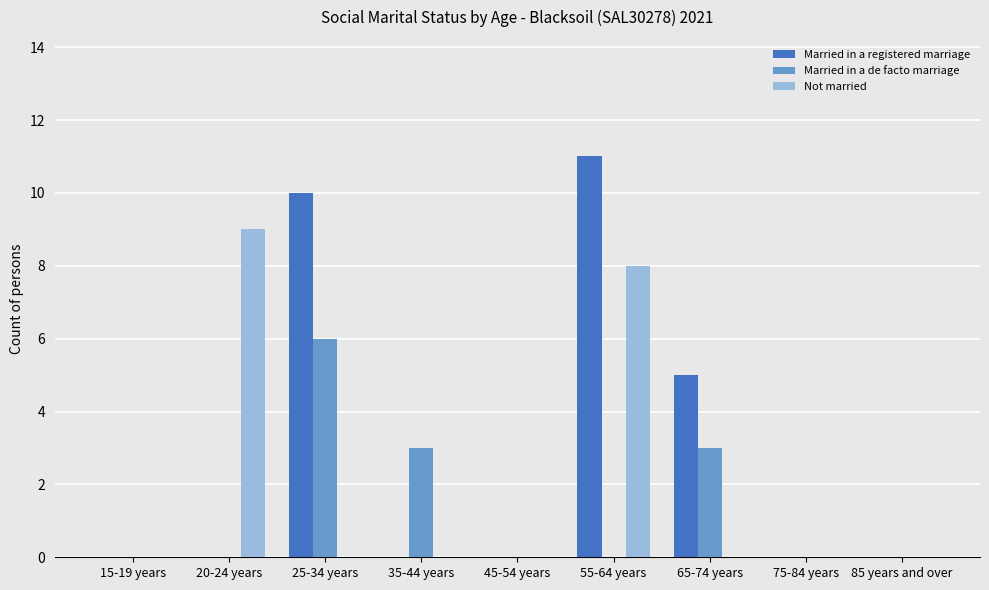

What is the greatest value displayed?

11